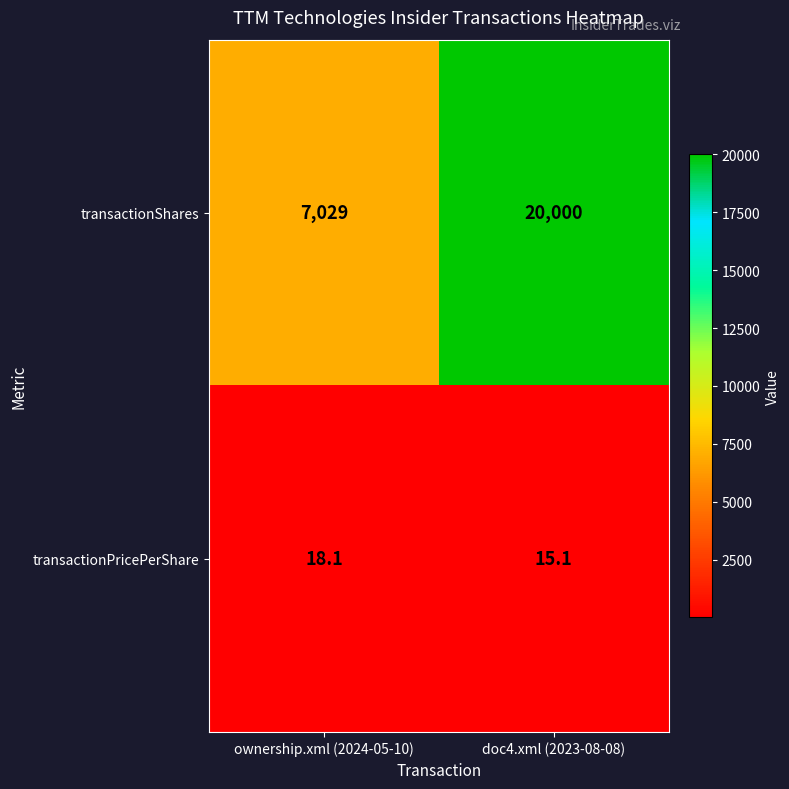

What is the greatest value displayed?

20000.0